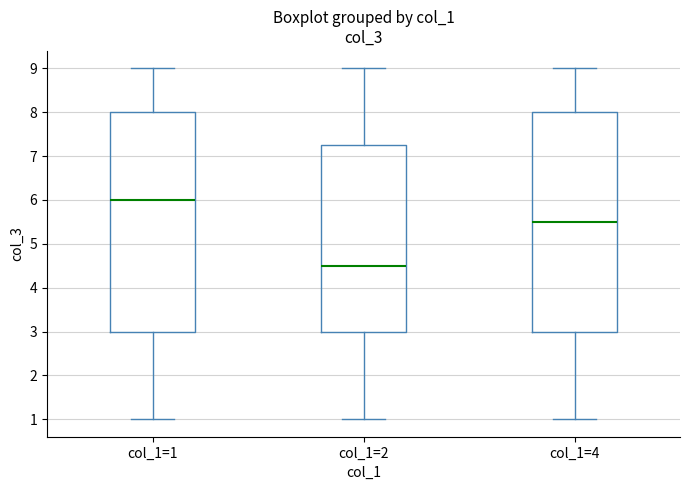

Where does the upper whisker of the box for col_1=1 end on the y-axis? The values are not printed on the chart, so give them approximately, as read against the axis.

9.0